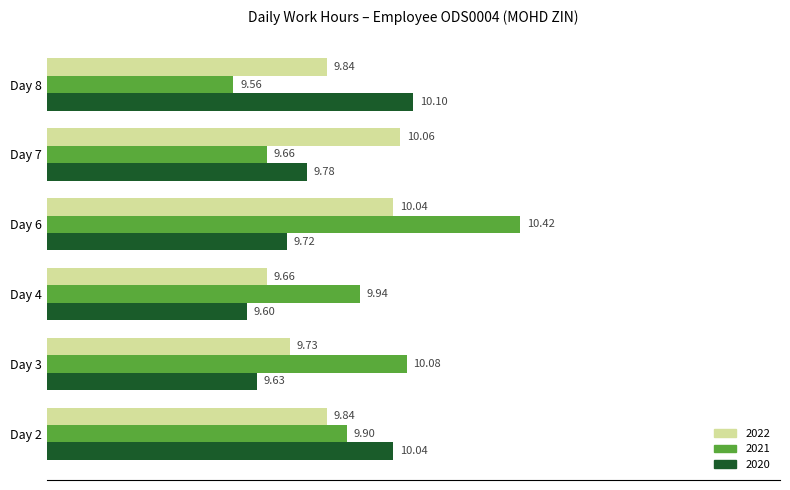

Which series has the widest spread of values?

2021